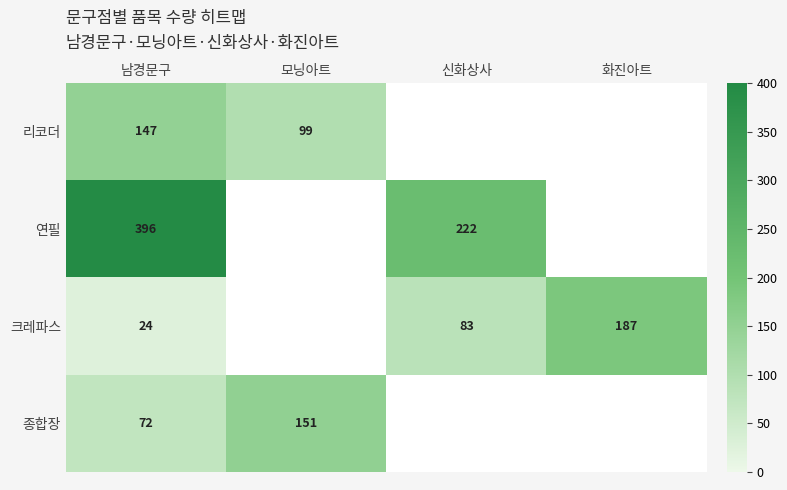

True or false: 종합장 has a value of 227 at 모닝아트.

False